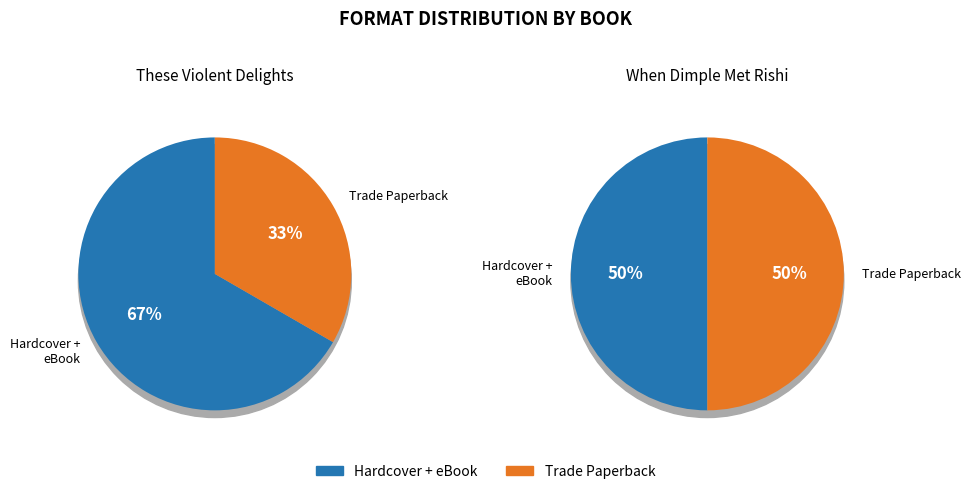

Between Hardcover and Trade Paperback, which is larger?

Hardcover